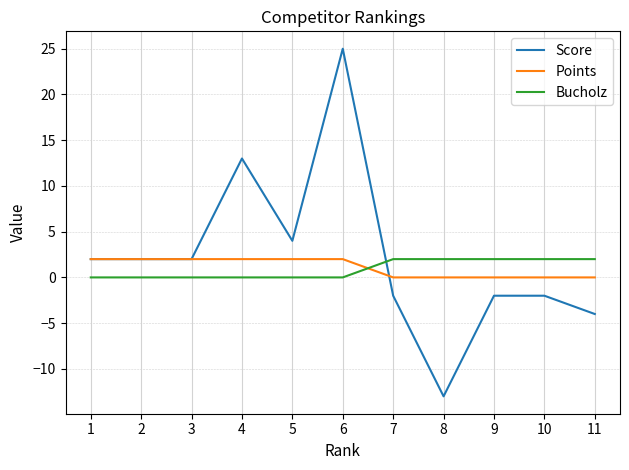

What is the smallest value displayed?

-13